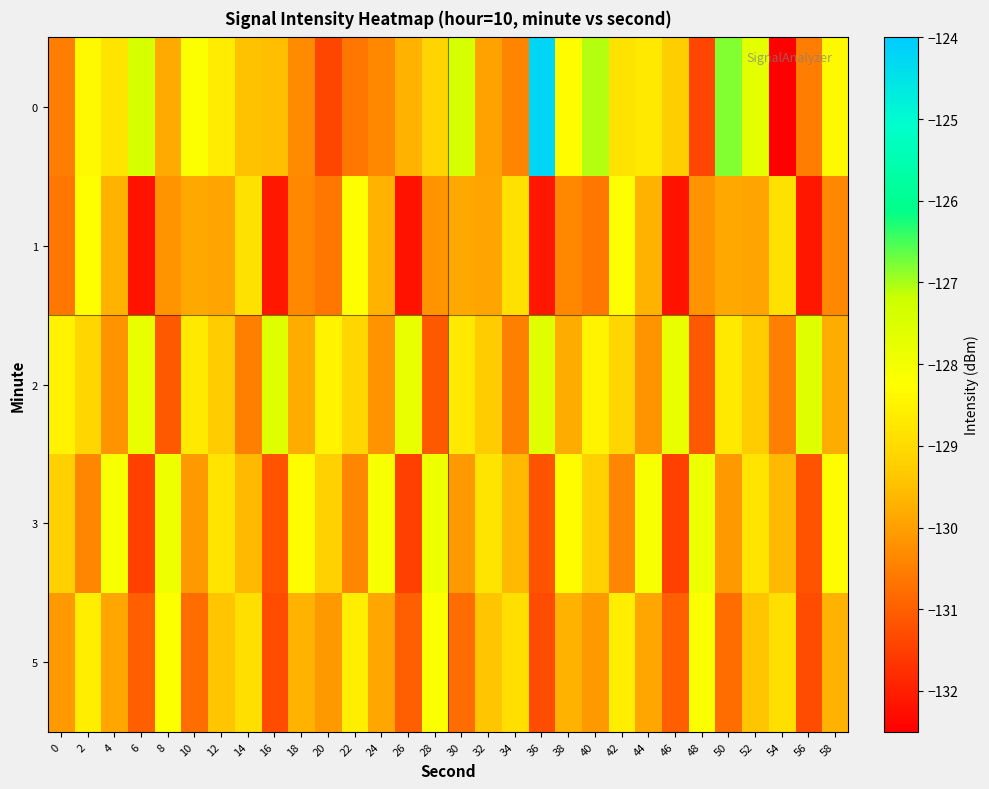

Between 10 and 44, which series saw the biggest shift?

3